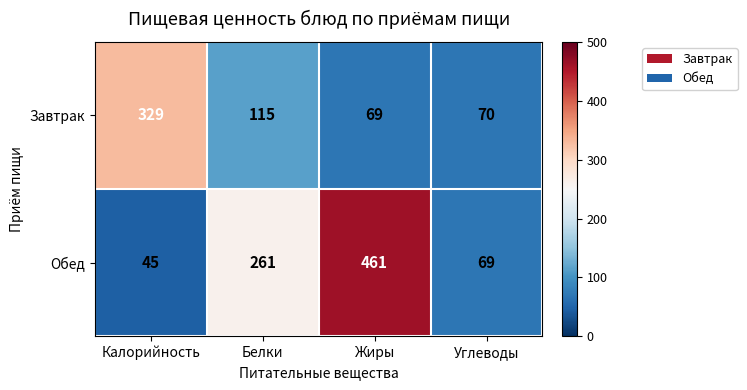

Rank the series at Калорийность from lowest to highest value.

Обед, Завтрак